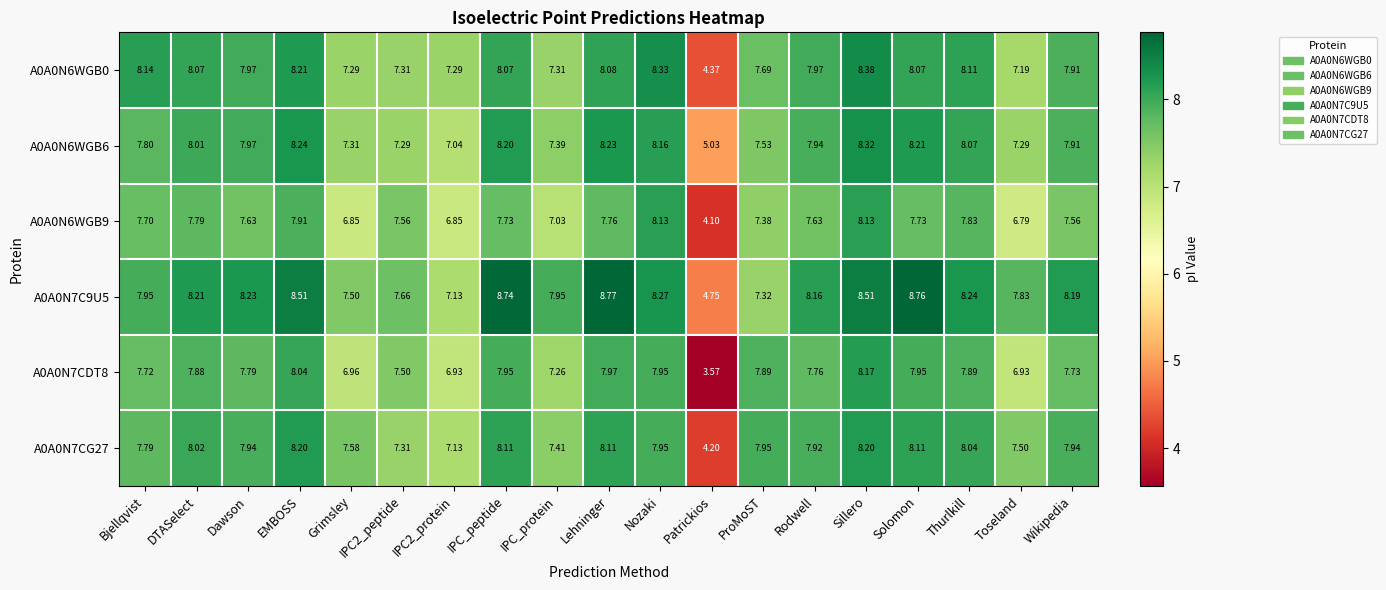

What is the difference between the highest and lowest values at IPC2_peptide?

0.4